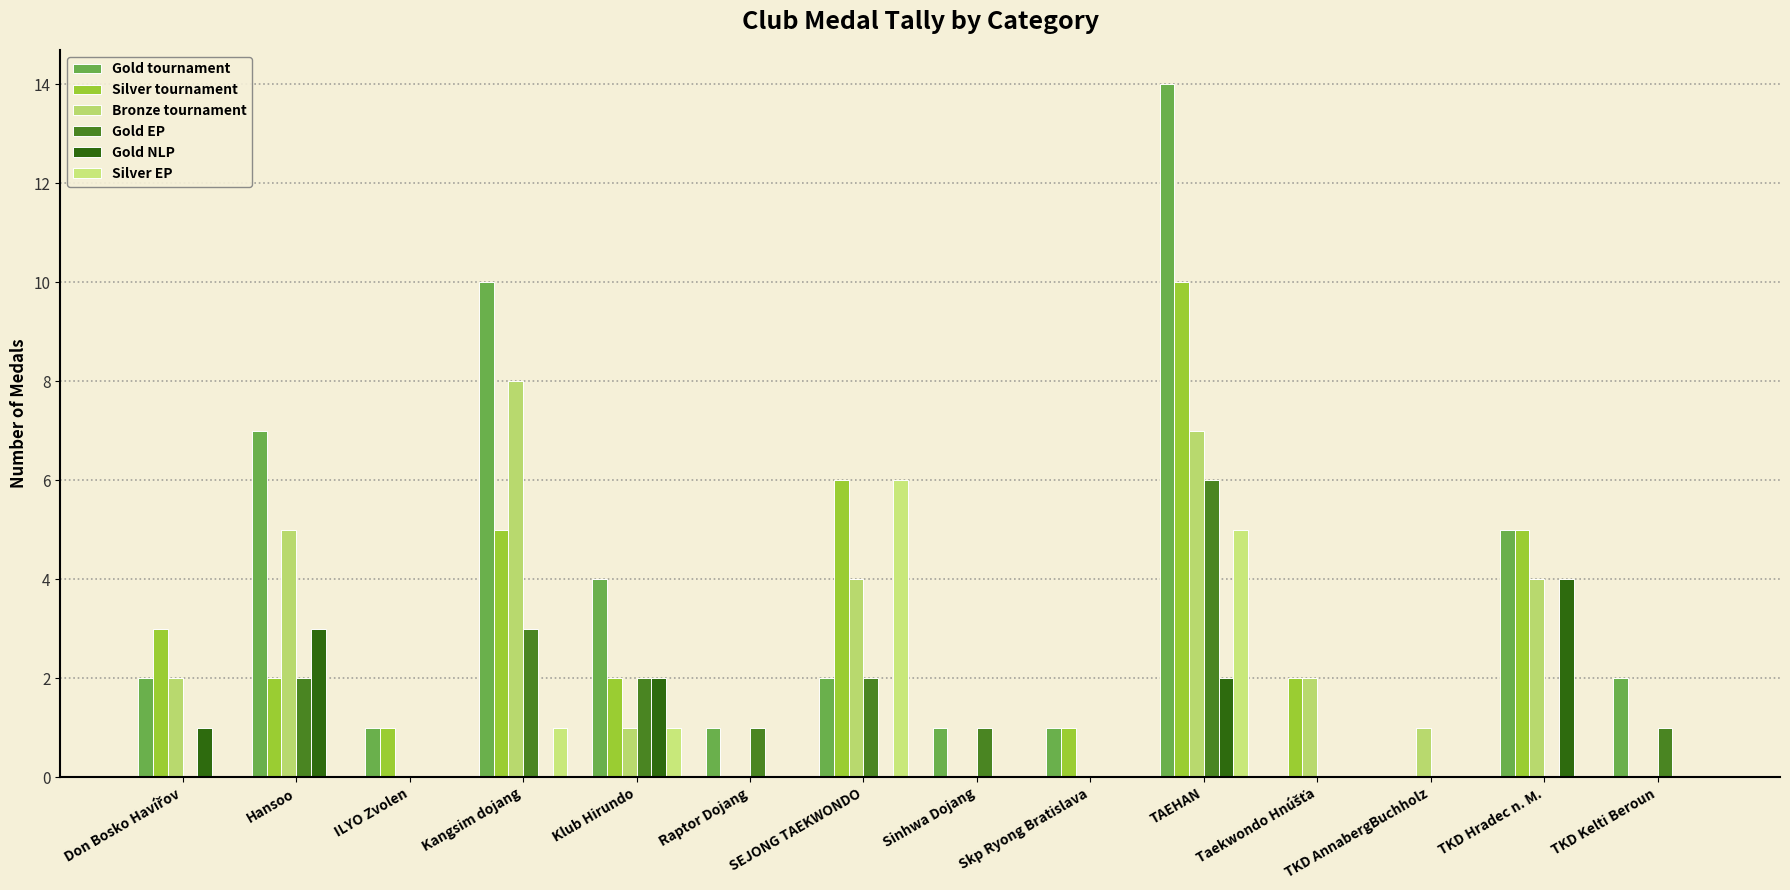

The Bronze tournament series shows 4 at Sinhwa Dojang. True or false?

False